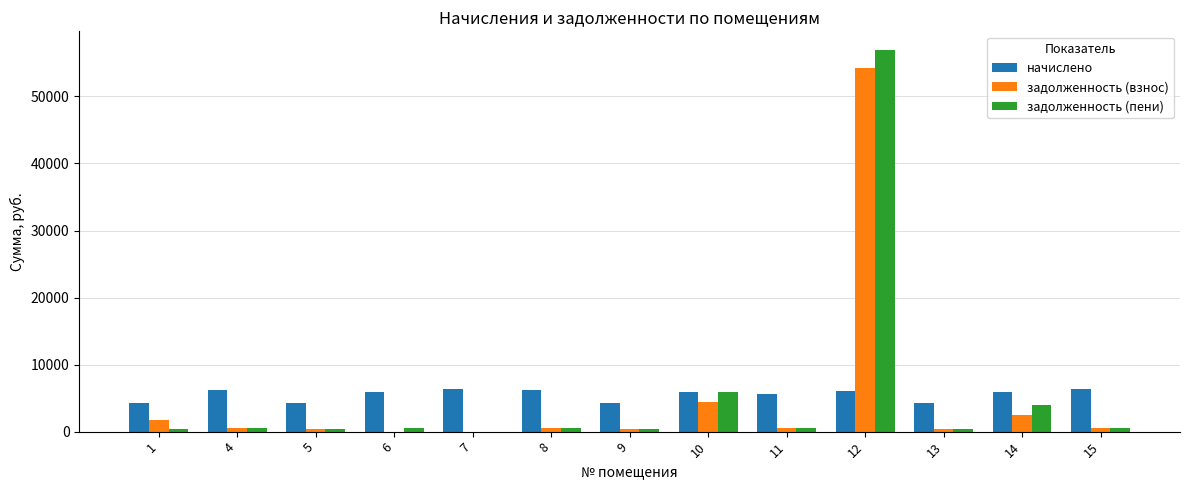

How many data points in задолженность (взнос) are above 514?

7